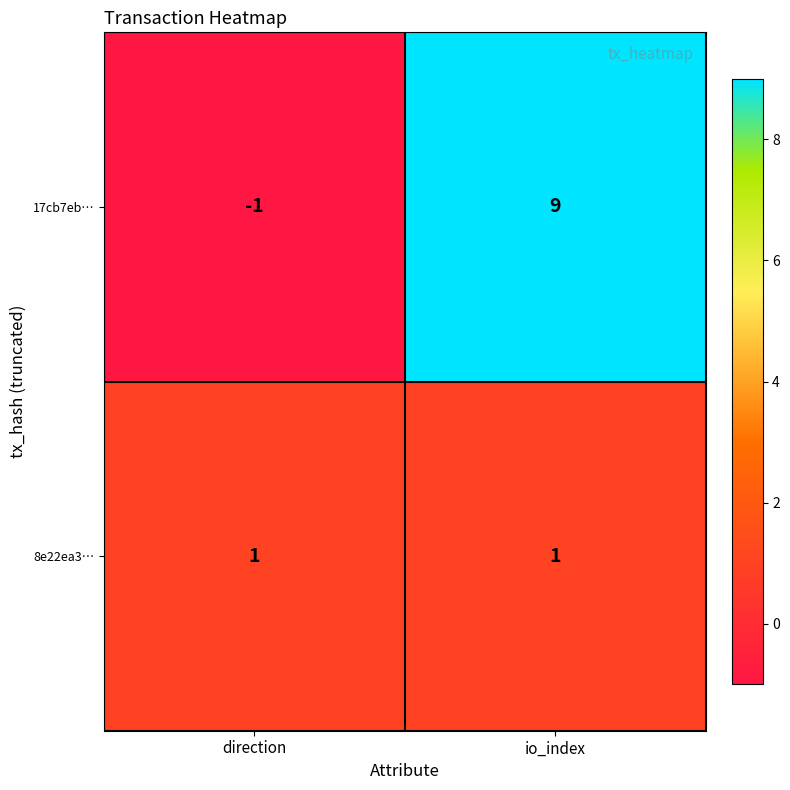

What is the maximum value for 17cb7eb…?

9